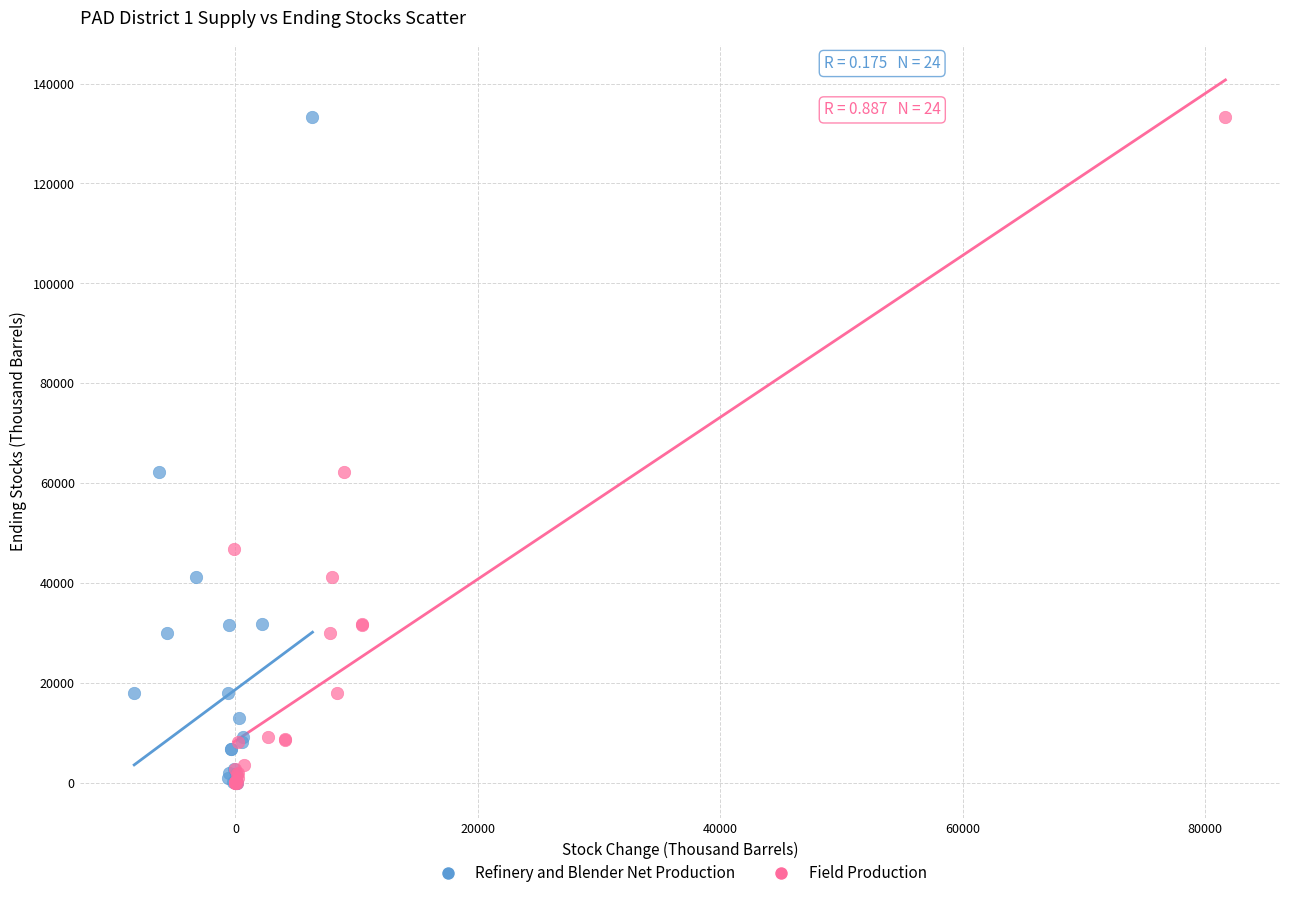

What are all the series names shown in the legend?

Refinery and Blender Net Production, Field Production